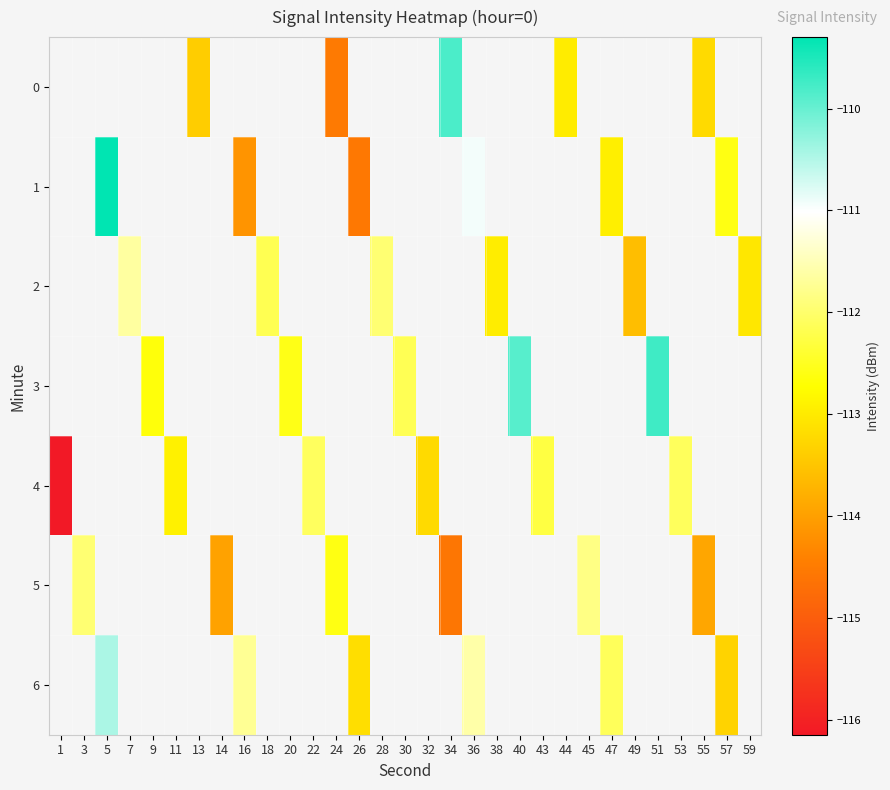

What is the minimum value shown in the chart?

-116.1